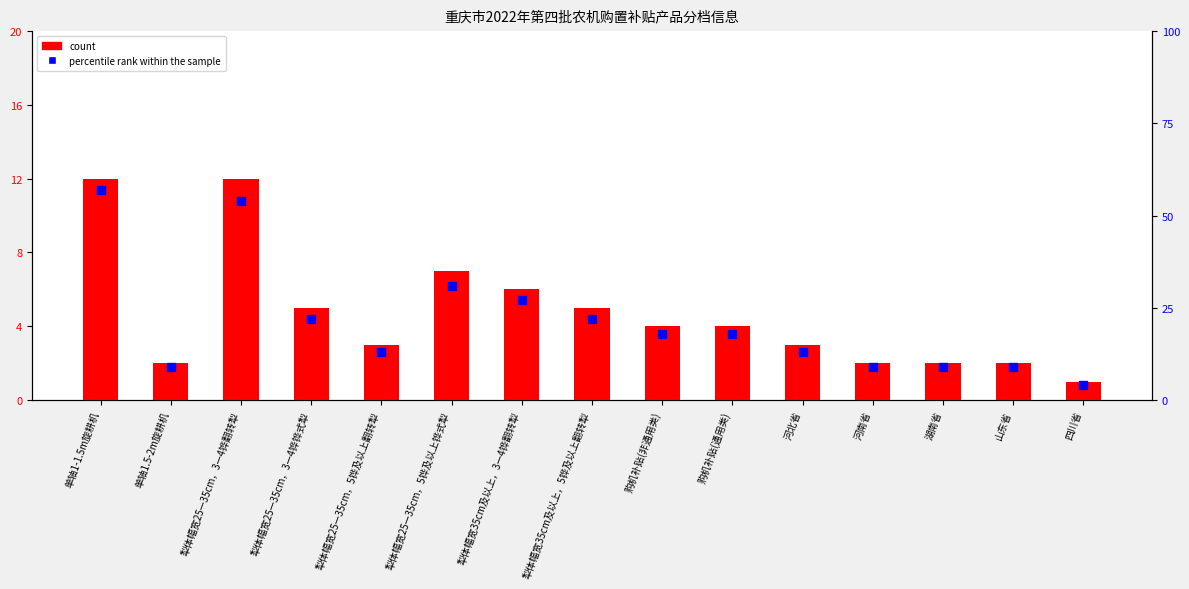

Which series reaches the maximum Y coordinate?

percentile rank within the sample